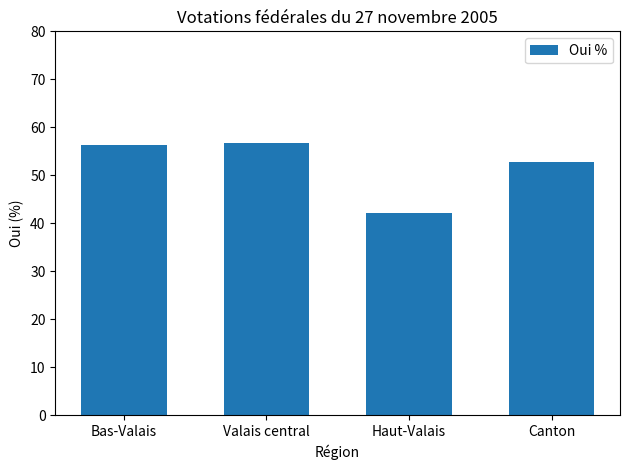

Reading left to right, list all the values displayed in this chart.

56.4	56.8	42.2	52.8